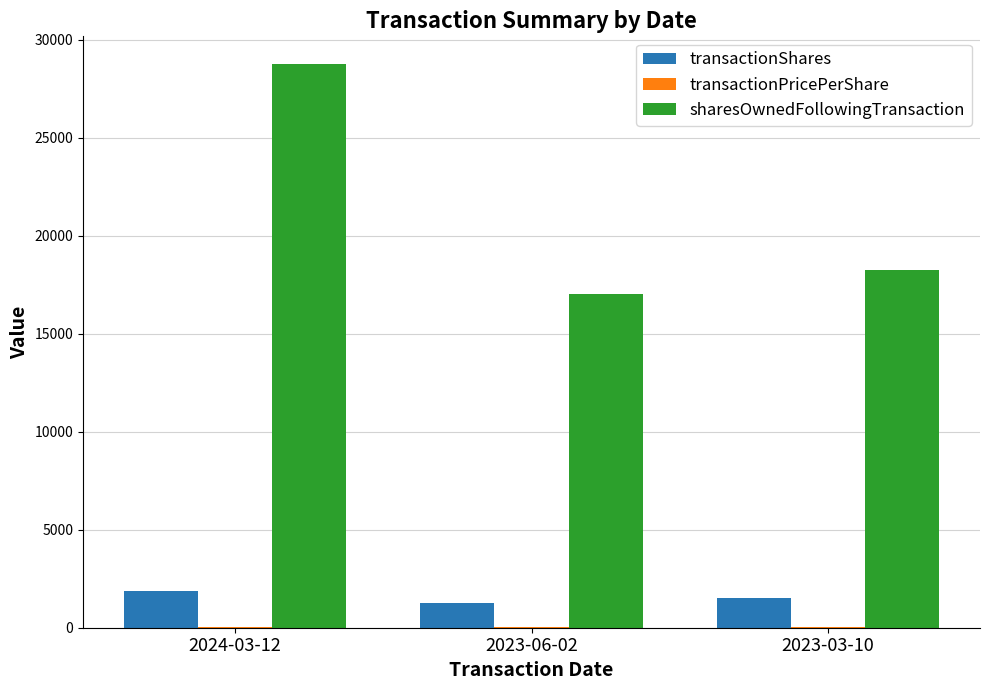

What is the sum of all transactionShares values?

4613.0